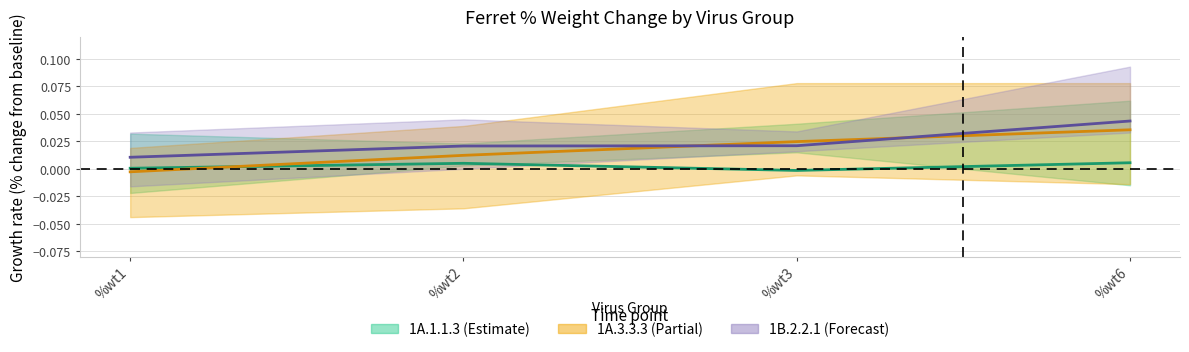

What is the sum of all 1A.3.3.3 values?

0.1